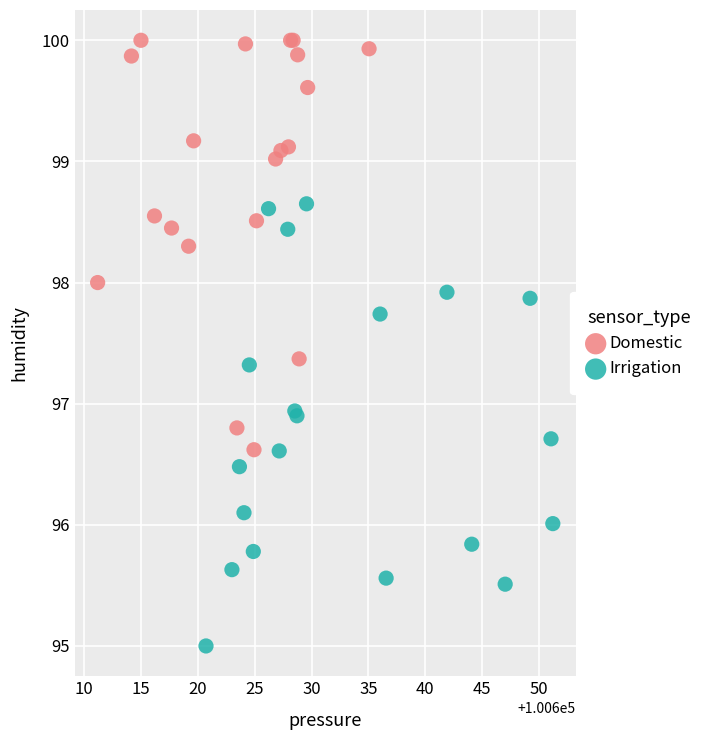

Which series reaches the minimum Y coordinate?

Irrigation